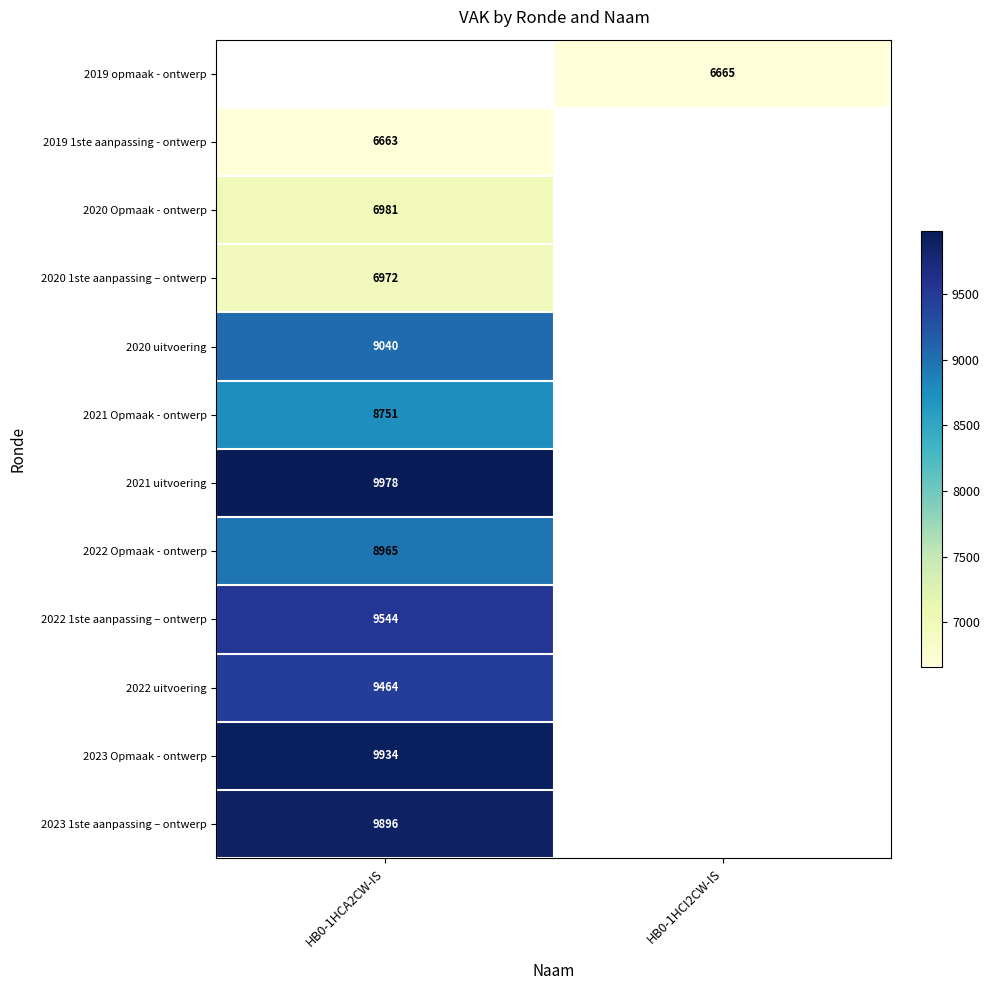

True or false: 2019 opmaak - ontwerp has a value of 6665 at HB0-1HCI2CW-IS.

True